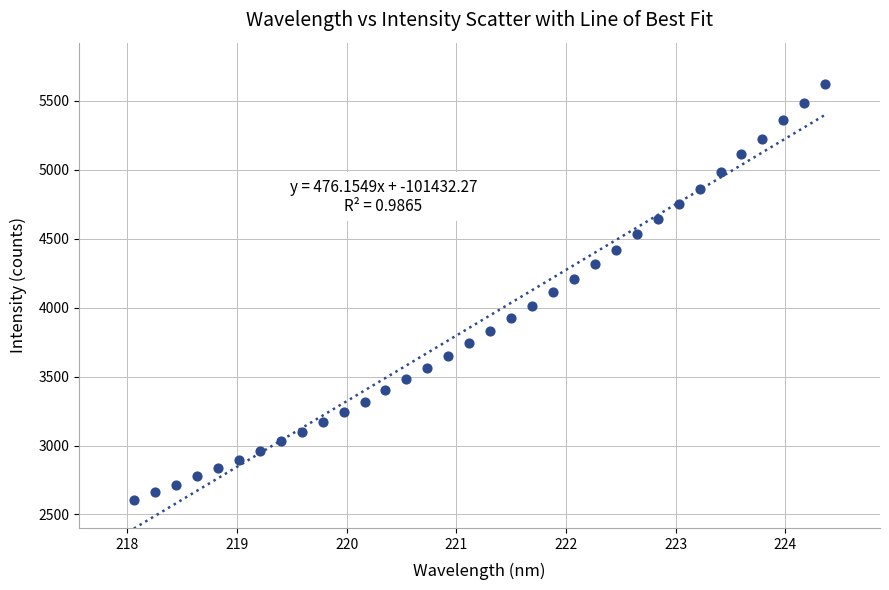

What is the range of Y values (max minus min)?

3019.8